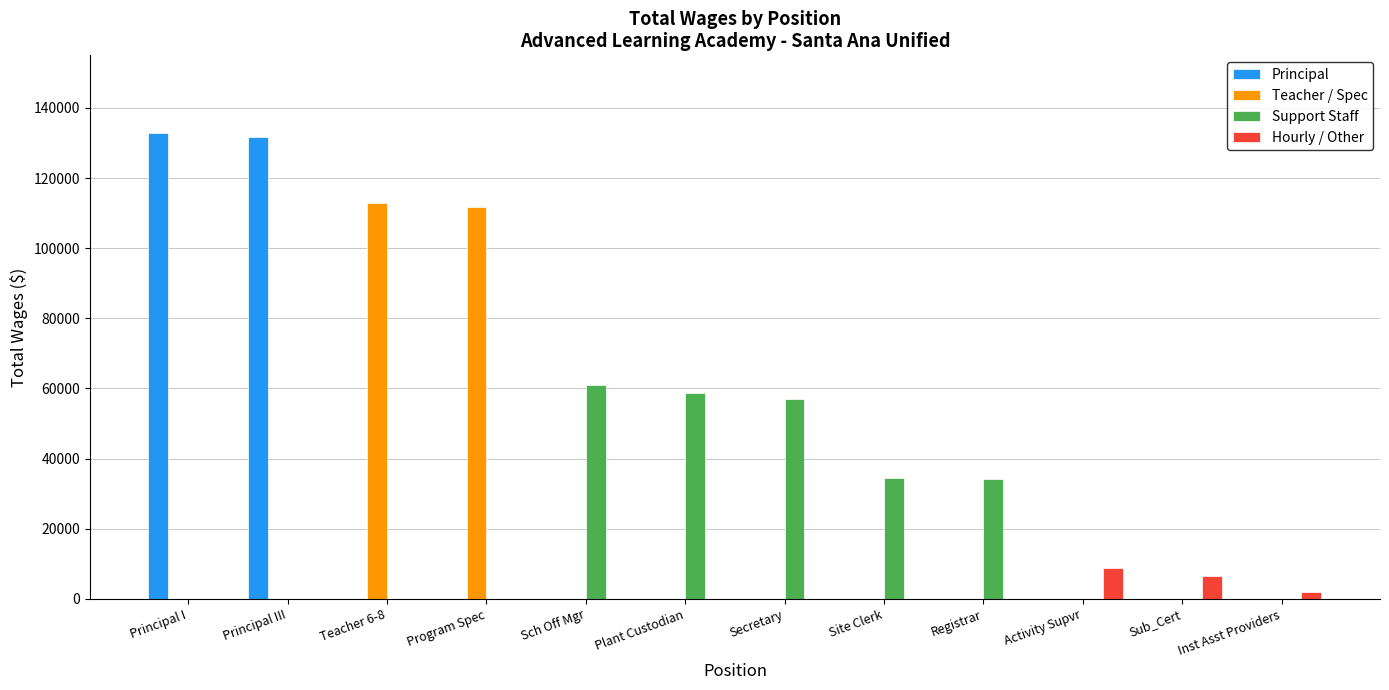

Count the number of categories in the chart.

12